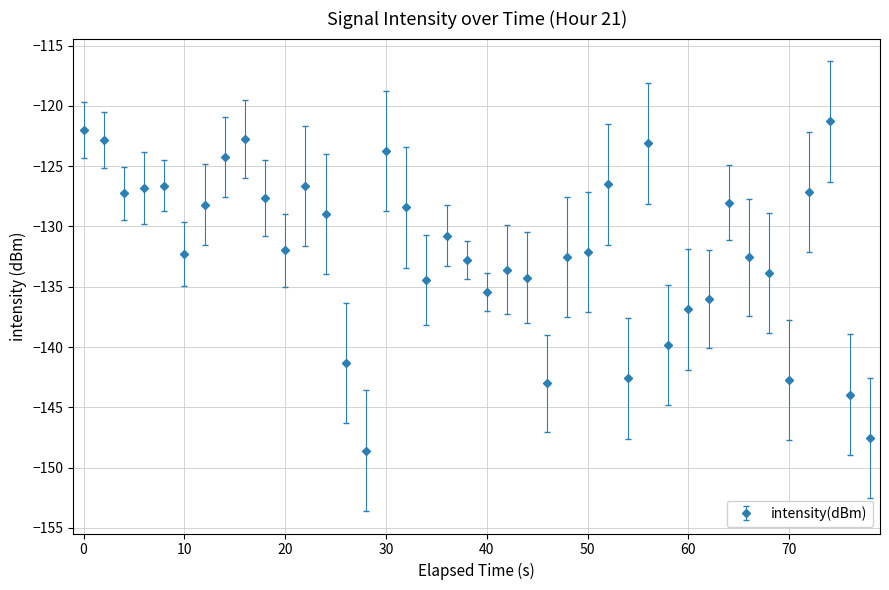

What is the greatest value displayed?

-121.3